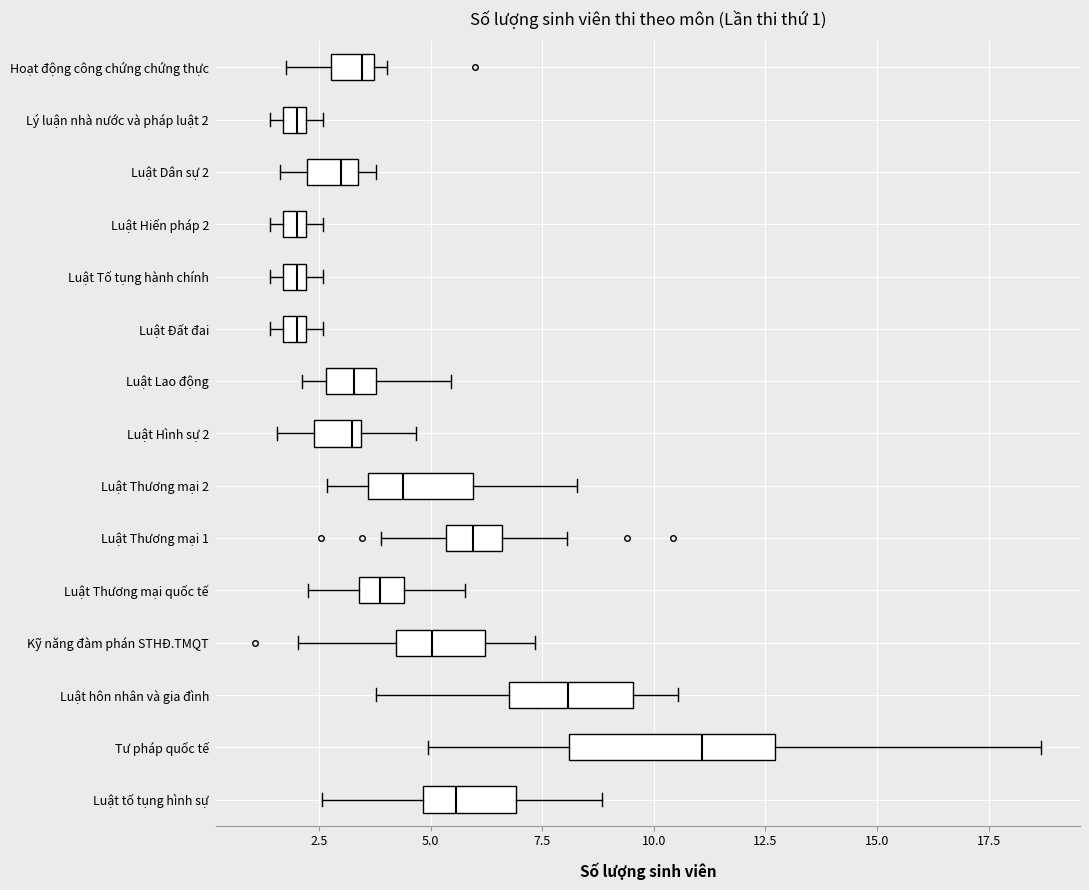

Which box is the widest, from its left edge to its right edge?

Tư pháp quốc tế